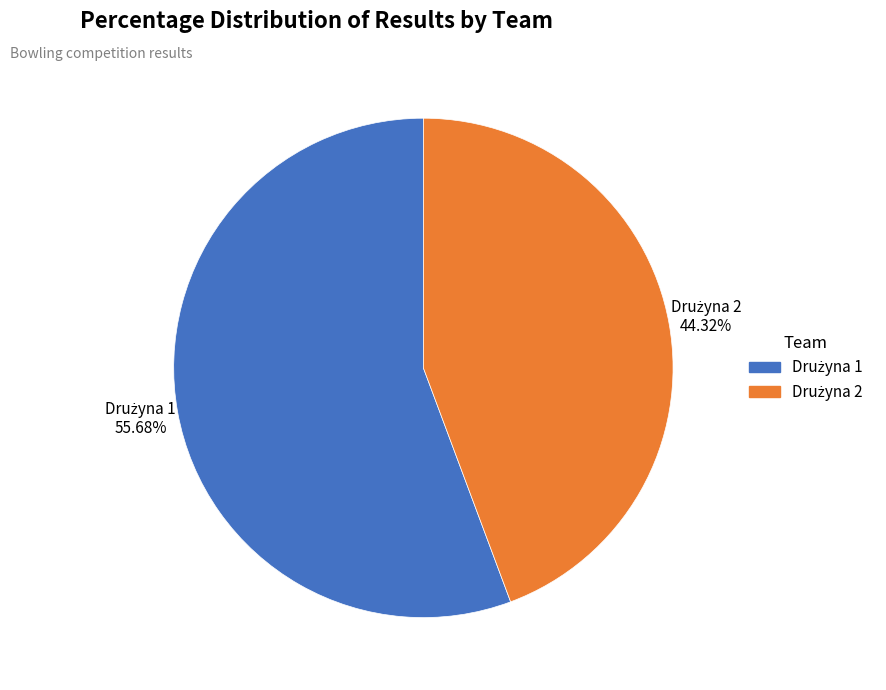

Does any single category account for the majority?

Yes